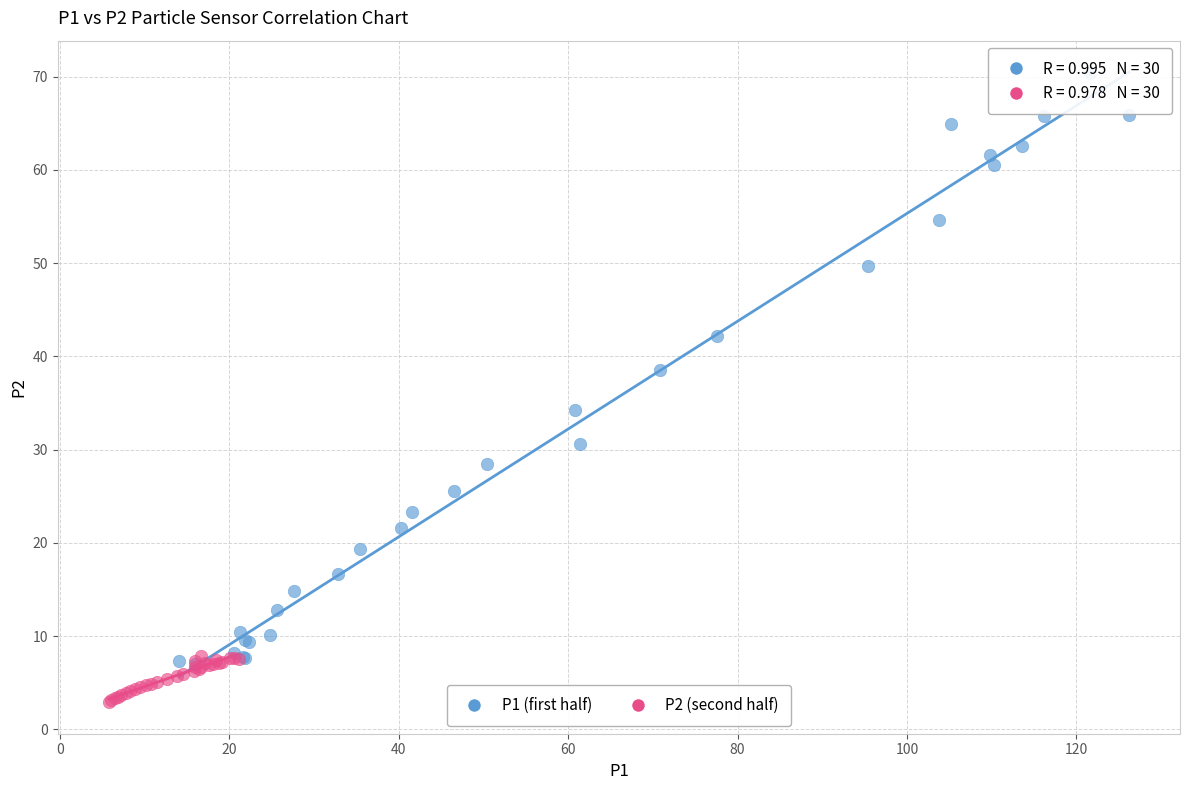

Which series reaches the minimum Y coordinate?

P2 (second half)